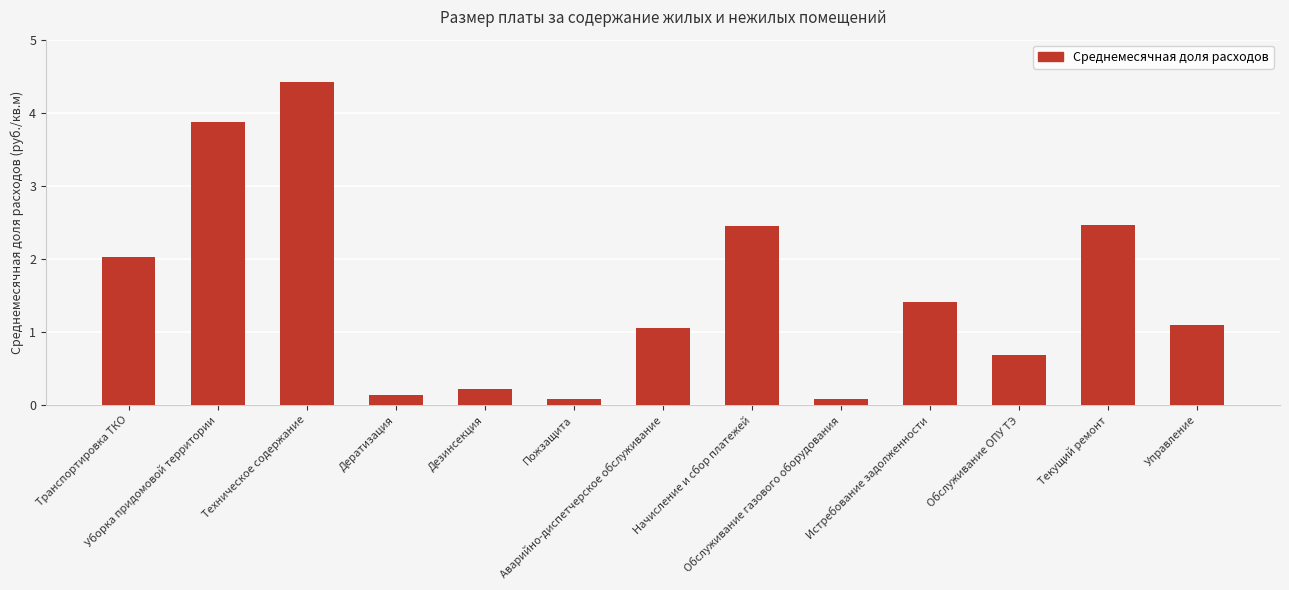

What is the difference between the second highest and minimum values?

3.8